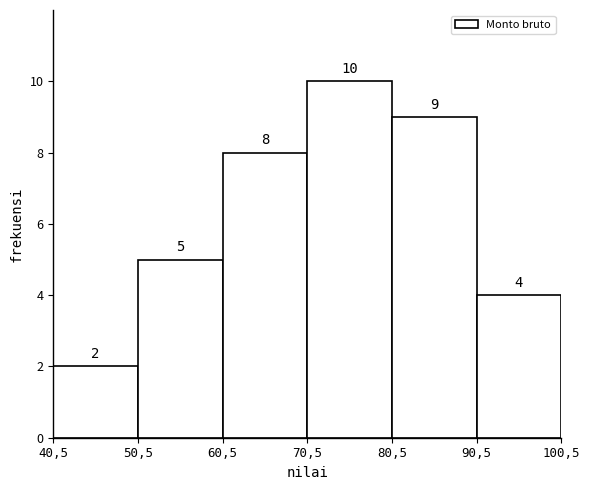

Reading right to left, what are all the values shown in this chart?

90,5=4	80,5=9	70,5=10	60,5=8	50,5=5	40,5=2